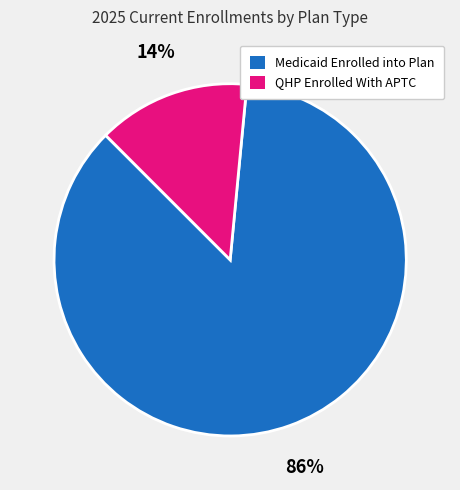

What is the smallest slice in the pie chart?

QHP Enrolled With APTC